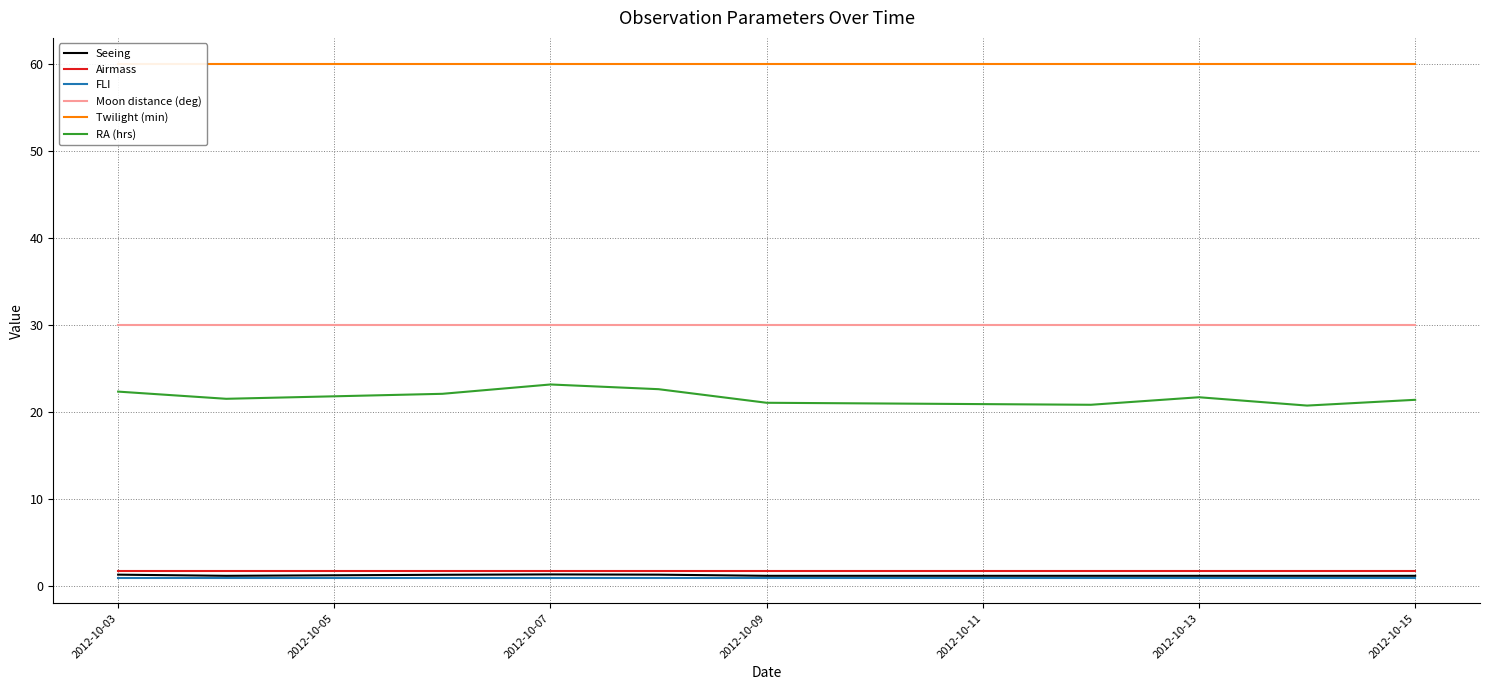

True or false: RA (hrs) and FLI cross at least once.

False